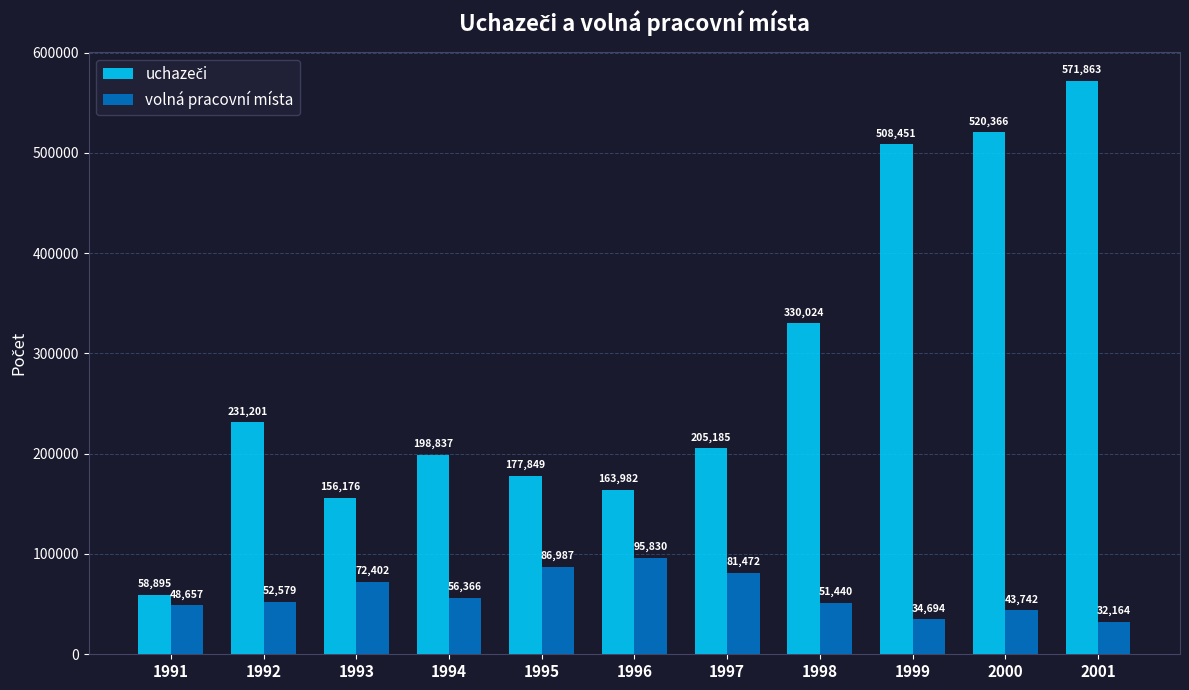

What is the value of the volná pracovní místa bar at the 11th from the left?

32164